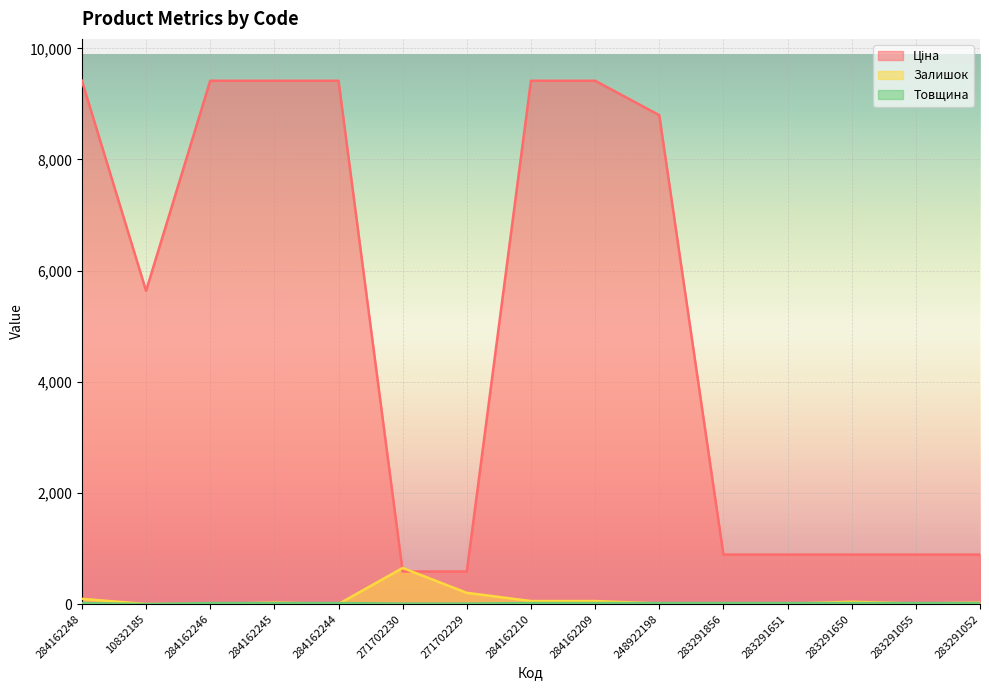

What is the value of the Залишок point at the 1st from the left?

94.0